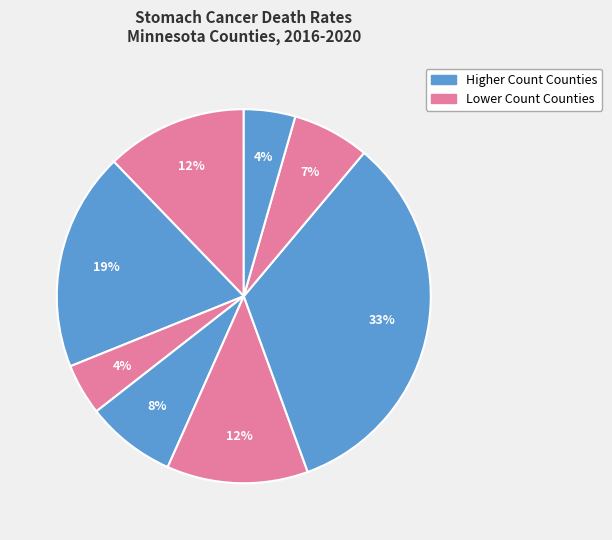

Count the number of slices in the pie.

8